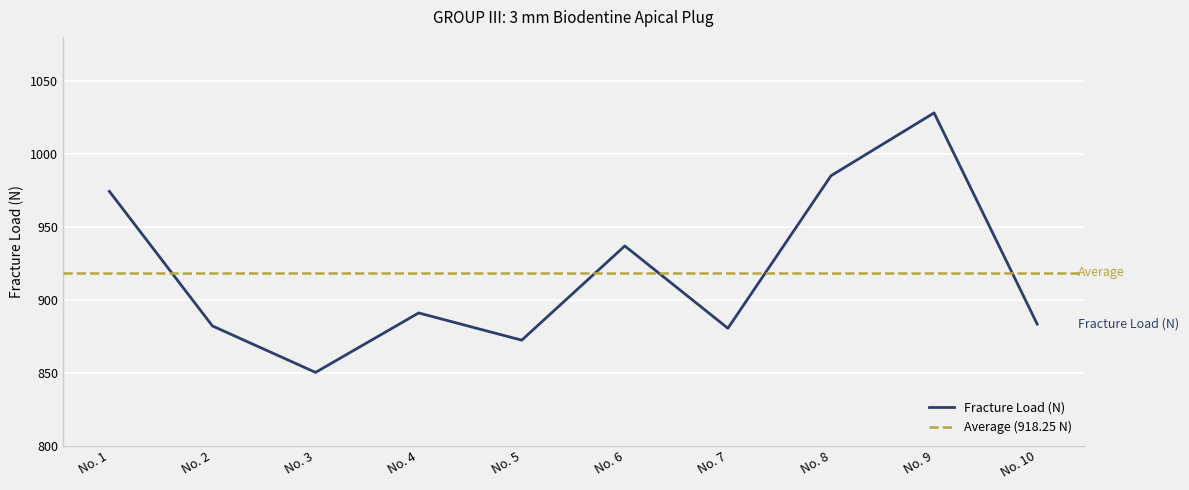

Count the number of values greater than 890.

5